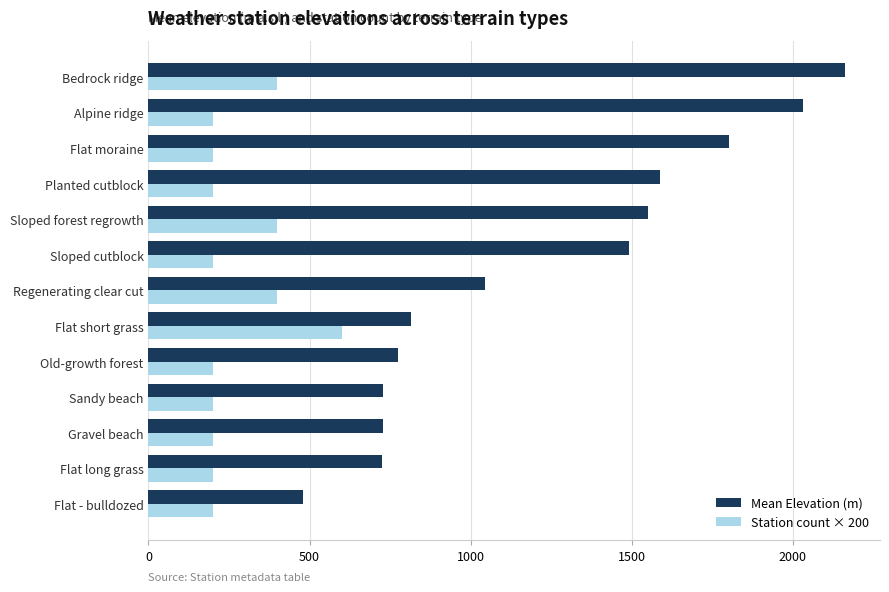

Which series has the largest total across all categories?

Mean Elevation (m)